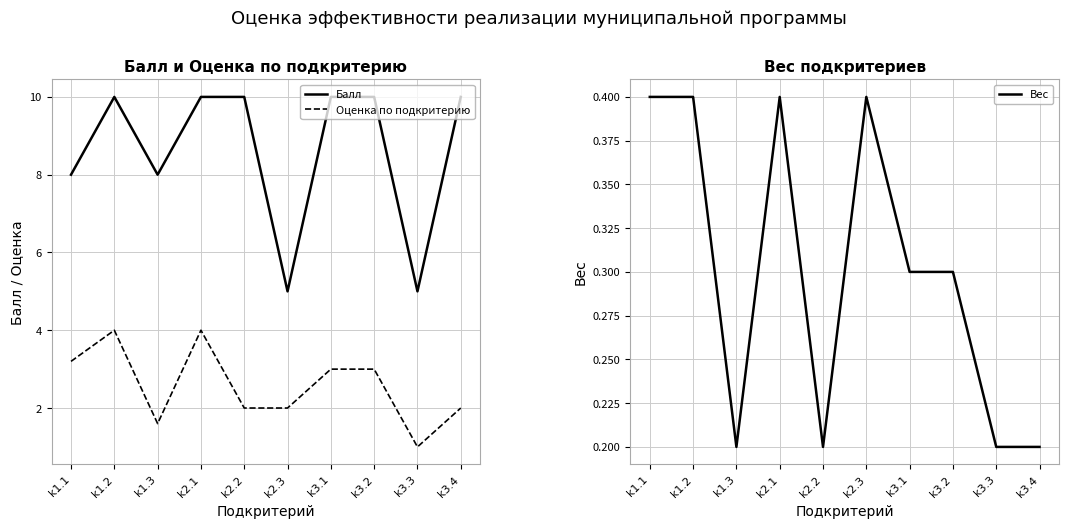

Reading left to right, extract all data points from this chart.

Балл: k1.1=8.0	k1.2=10.0	k1.3=8.0	k2.1=10.0	k2.2=10.0	k2.3=5.0	k3.1=10.0	k3.2=10.0	k3.3=5.0	k3.4=10.0
Оценка по подкритерию: k1.1=3.2	k1.2=4.0	k1.3=1.6	k2.1=4.0	k2.2=2.0	k2.3=2.0	k3.1=3.0	k3.2=3.0	k3.3=1.0	k3.4=2.0
Вес: k1.1=0.4	k1.2=0.4	k1.3=0.2	k2.1=0.4	k2.2=0.2	k2.3=0.4	k3.1=0.3	k3.2=0.3	k3.3=0.2	k3.4=0.2